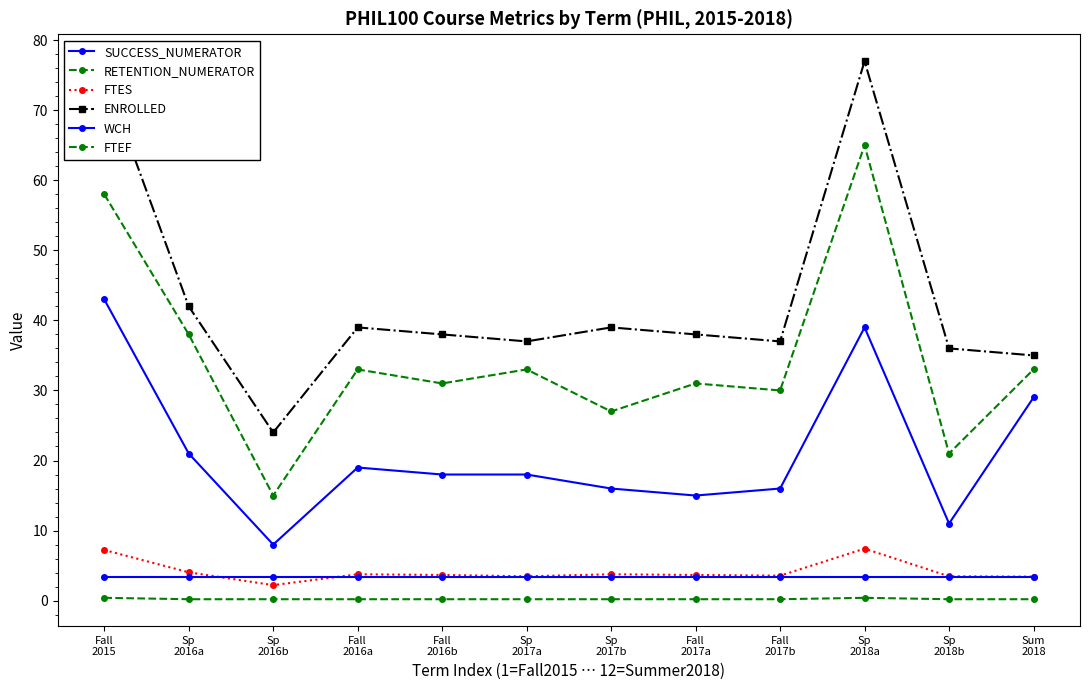

At which category is the sum across all series the highest?

Sp
2018a